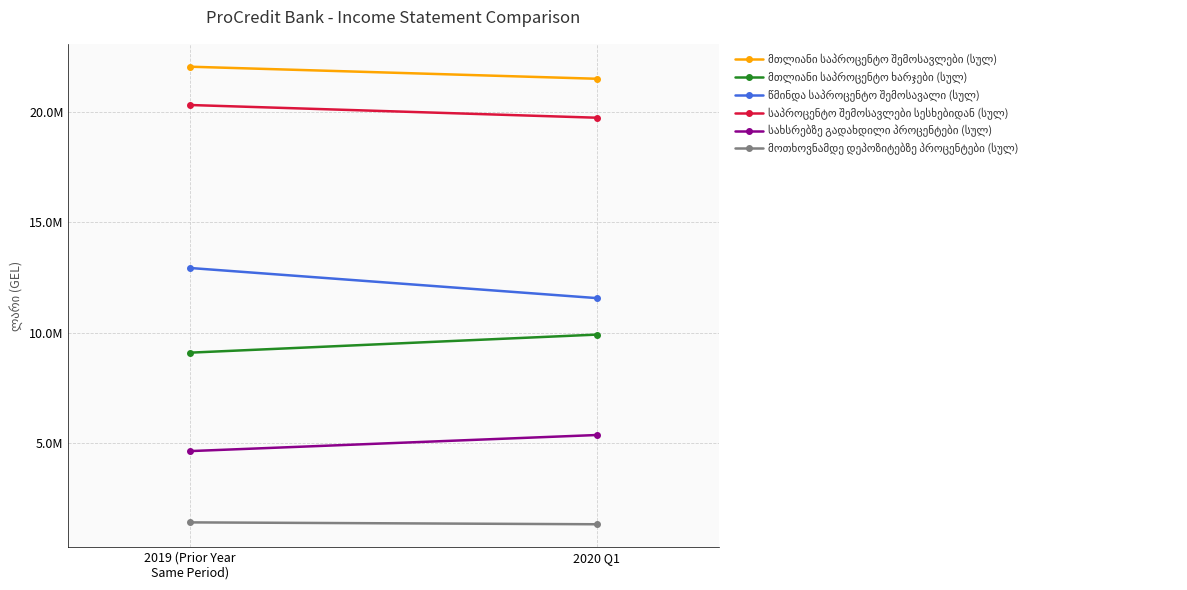

What is the total value across all series at 2020 Q1?

69437834.6